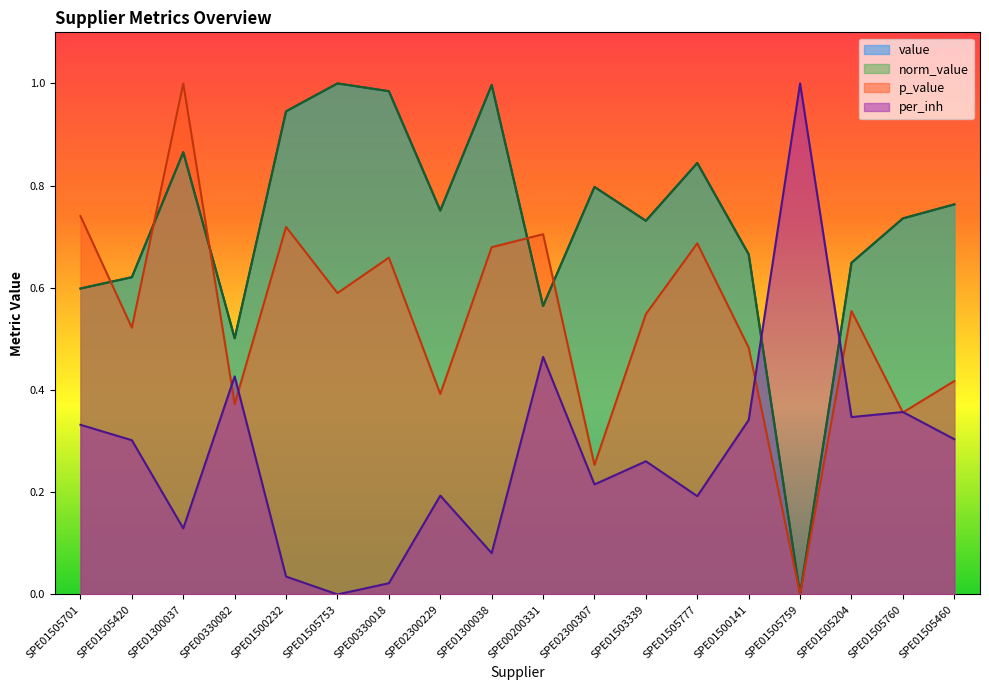

Rank the categories by p_value value from lowest to highest.

SPE01505759, SPE02300307, SPE01505760, SPE00330082, SPE02300229, SPE01505460, SPE01500141, SPE01505420, SPE01503339, SPE01505204, SPE01505753, SPE00330018, SPE01300038, SPE01505777, SPE00200331, SPE01500232, SPE01505701, SPE01300037